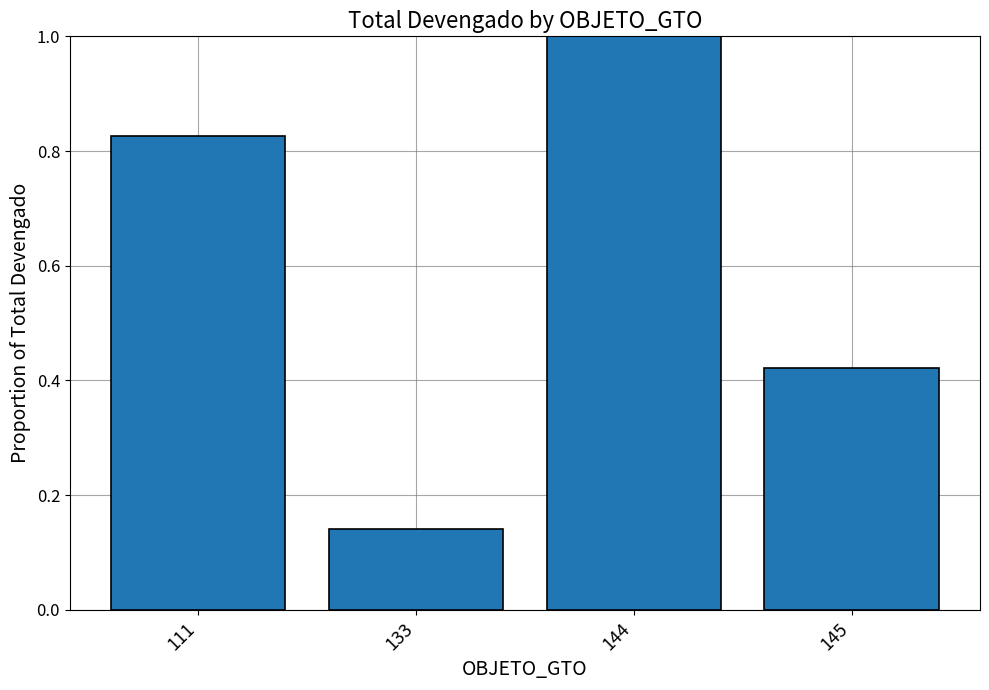

Which has a higher value, 144 or 111?

144